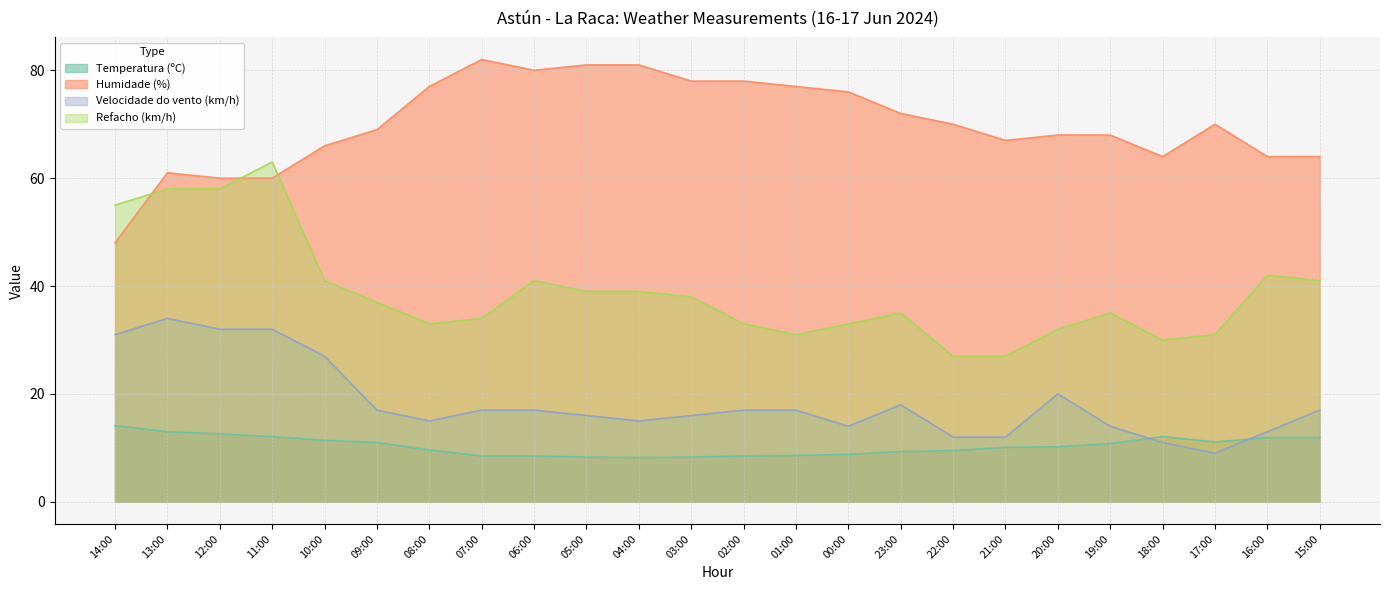

What is the spread (max minus min) of values at 19:00?

57.2